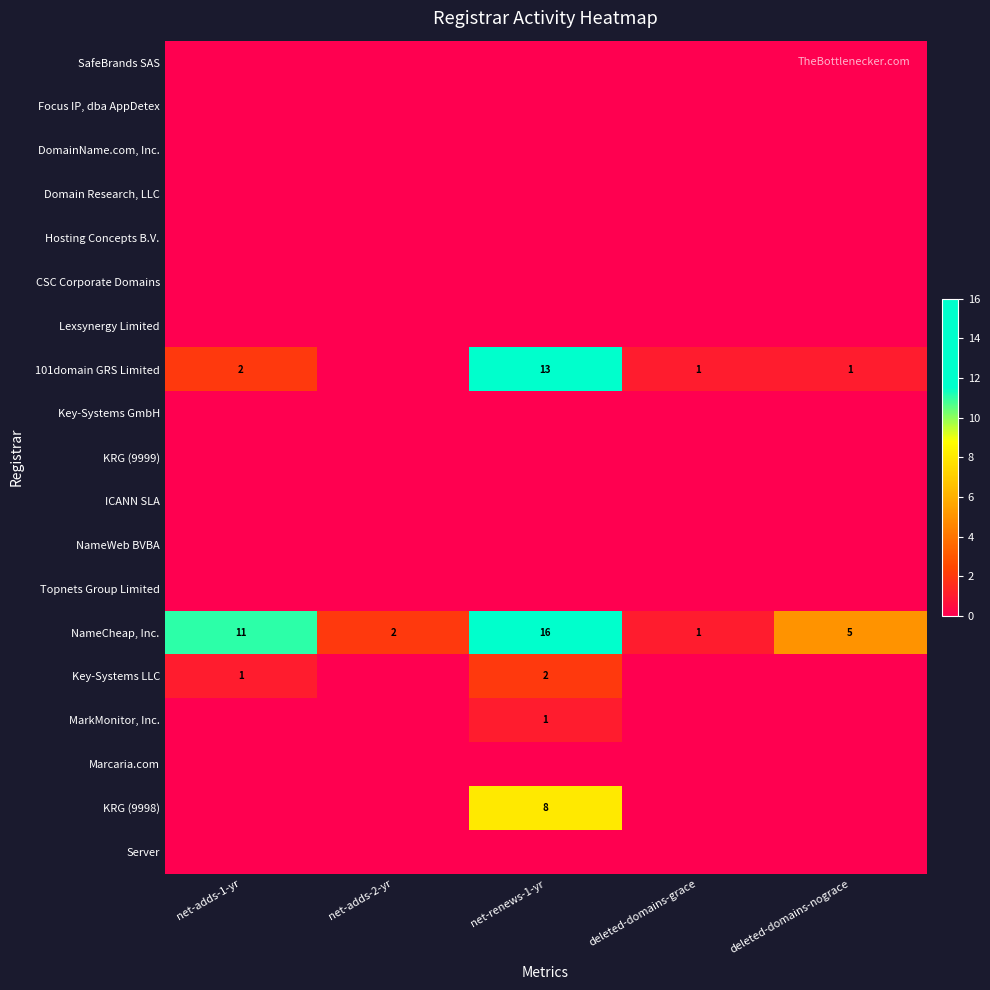

What is the total value across all series at net-adds-2-yr?

2